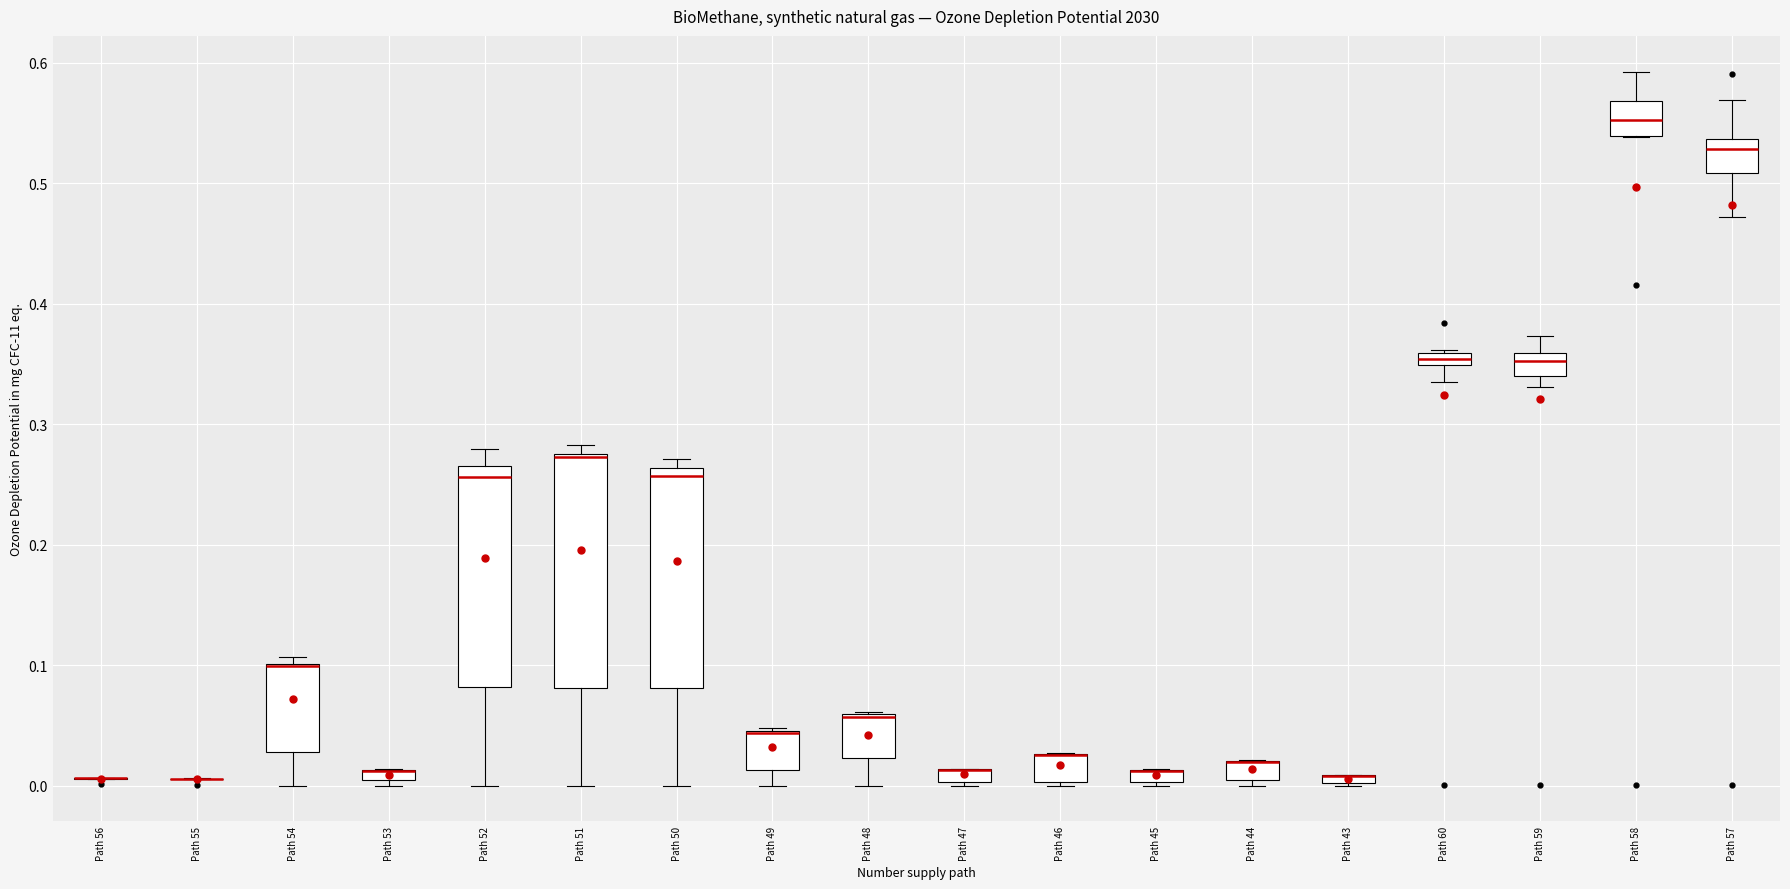

Where is the upper edge of the box for Path 60 on the y-axis? The values are not printed on the chart, so give them approximately, as read against the axis.

0.36